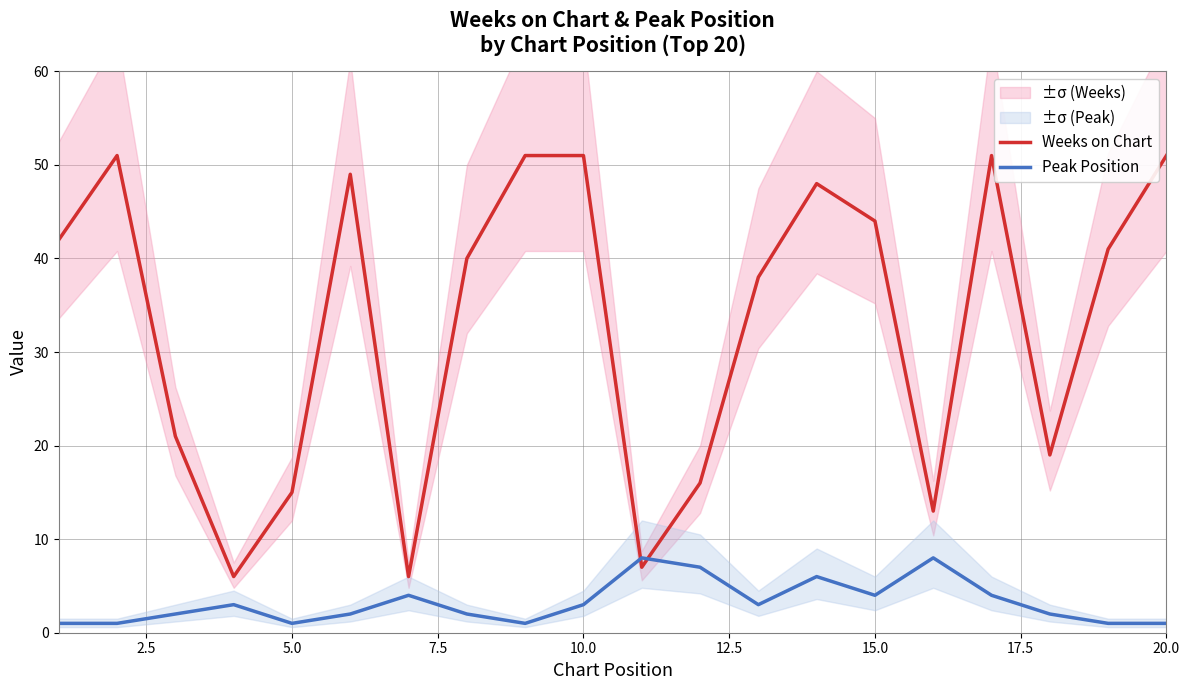

After their last crossing, which series has the higher values: Peak Position or Weeks on Chart?

Weeks on Chart